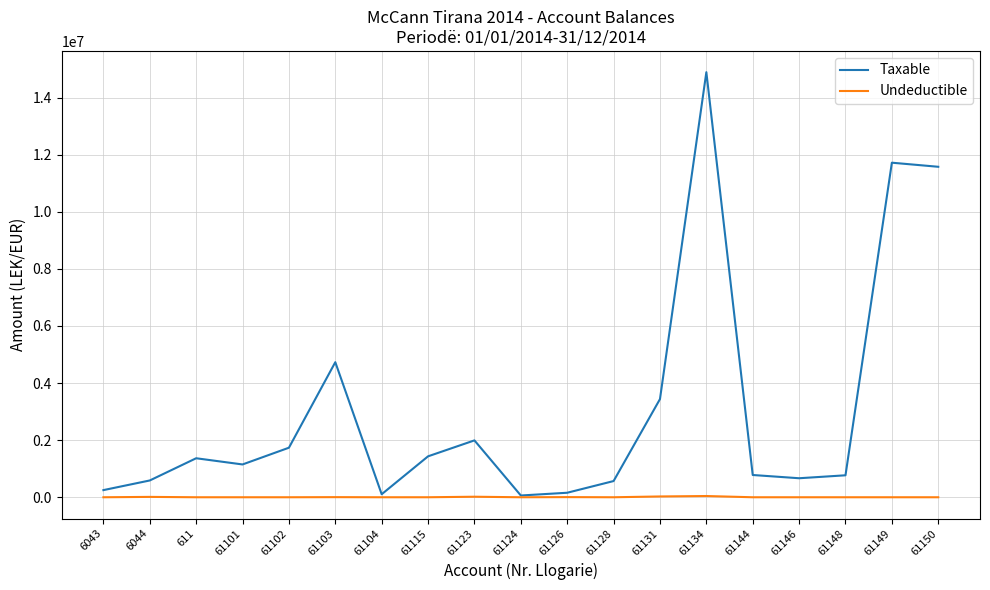

At 61115, list the series in order from largest to smallest.

Taxable, Undeductible